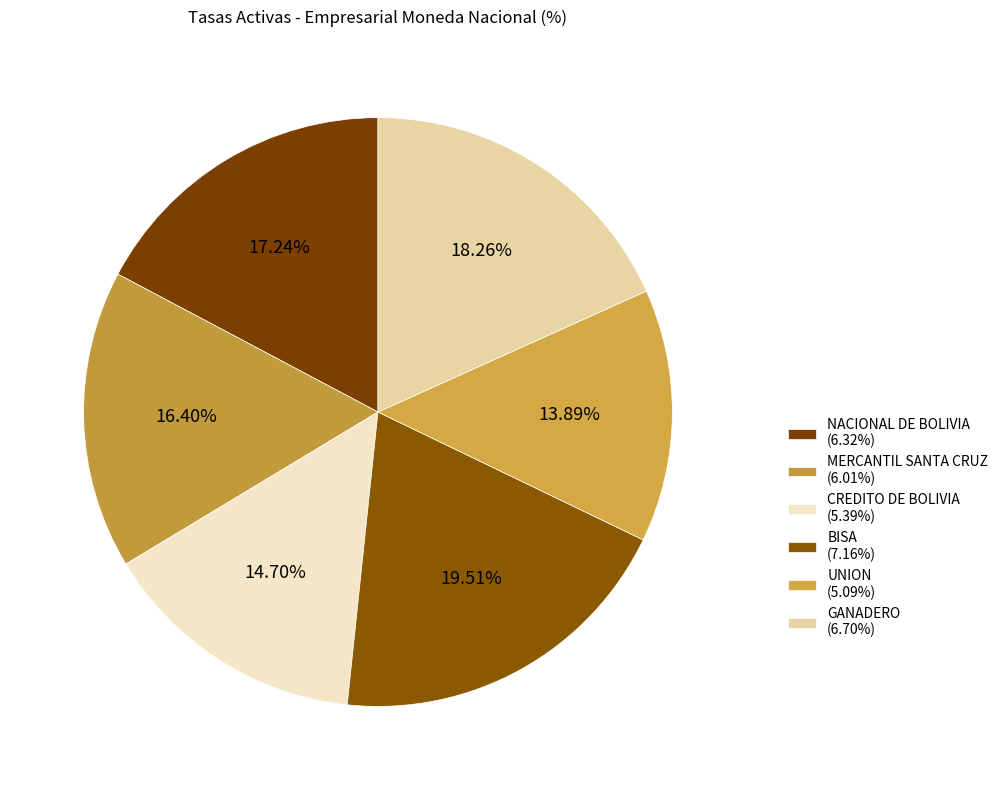

Which category has the smallest portion of the pie?

UNION